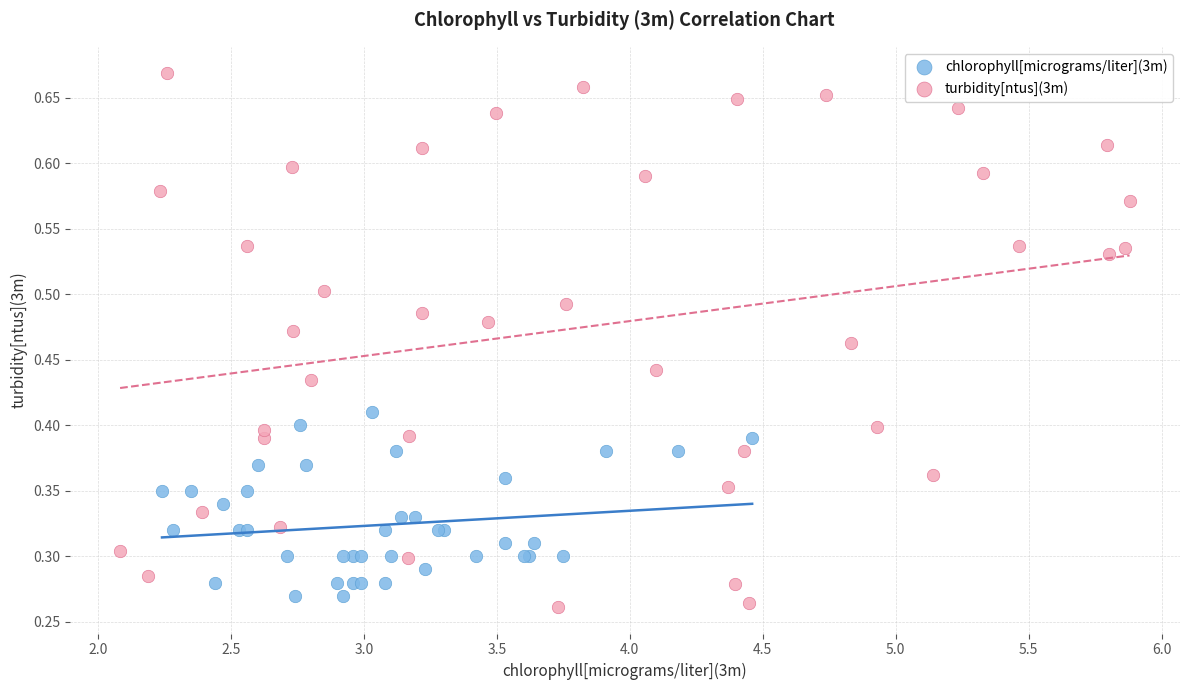

Which series has the largest Y range (max minus min)?

turbidity[ntus](3m)